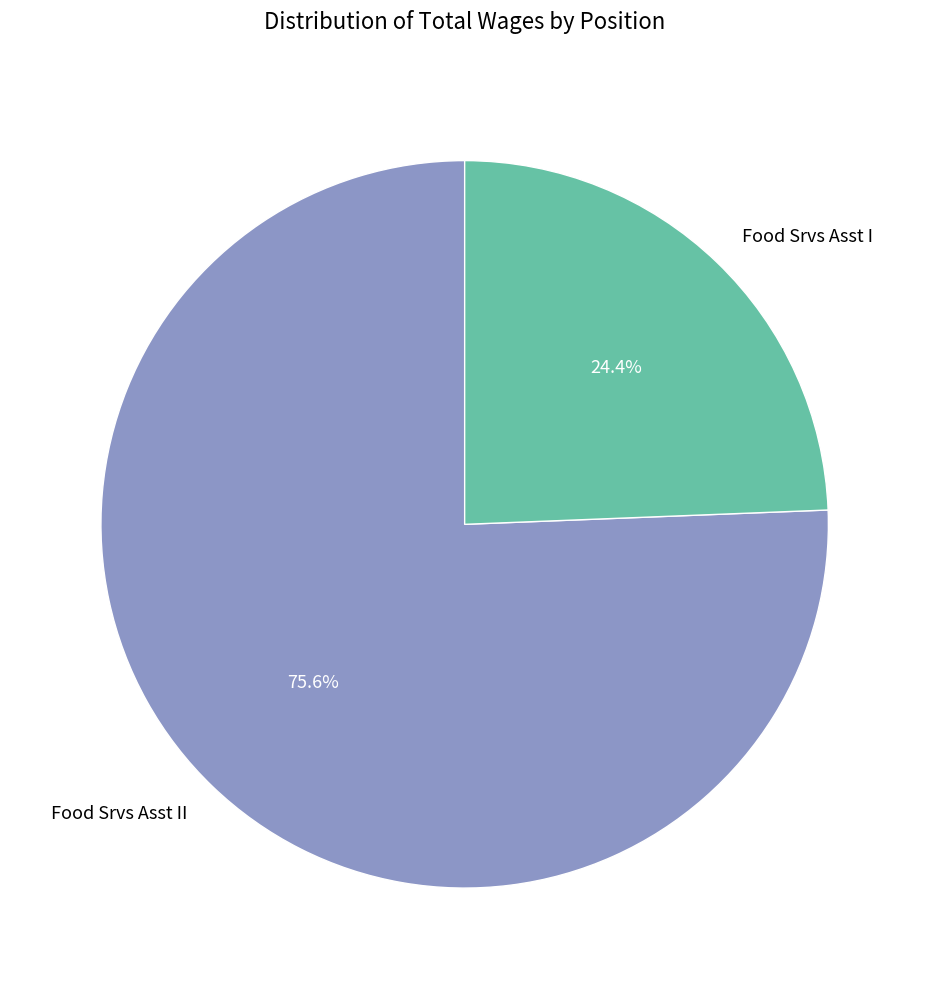

How many slices are in this pie chart?

2